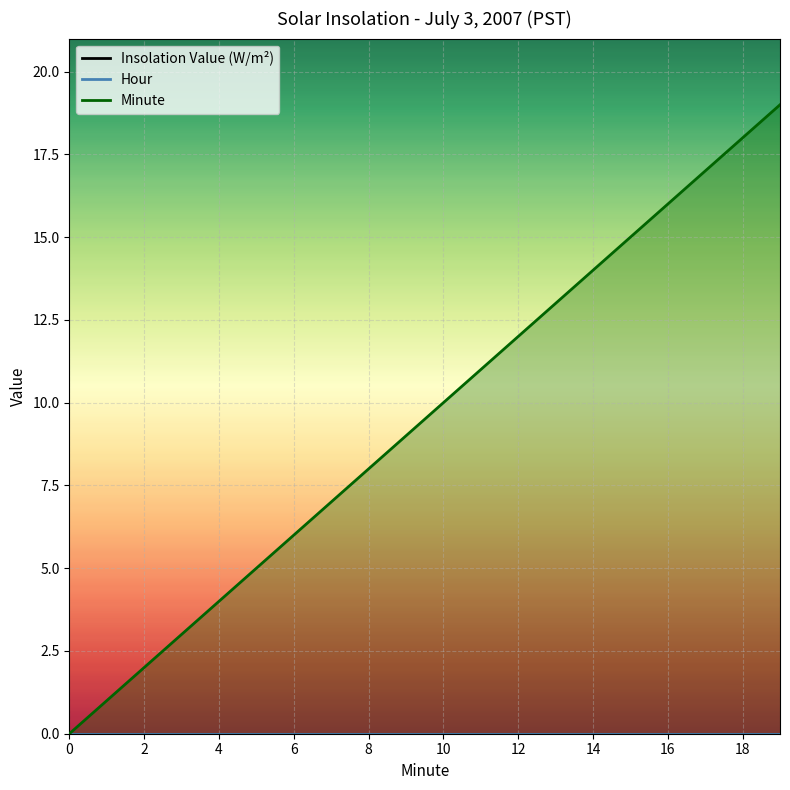

How many lines are shown in the chart?

3